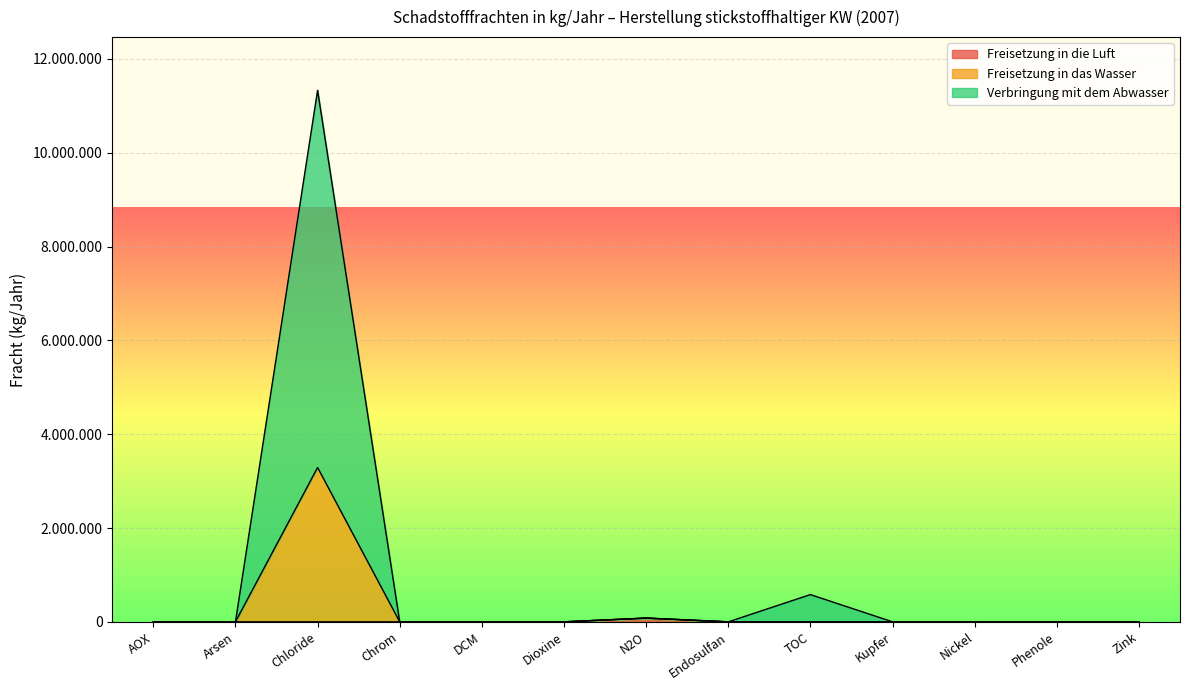

Between Arsen and Chloride, which series saw the biggest shift?

Verbringung mit dem Abwasser